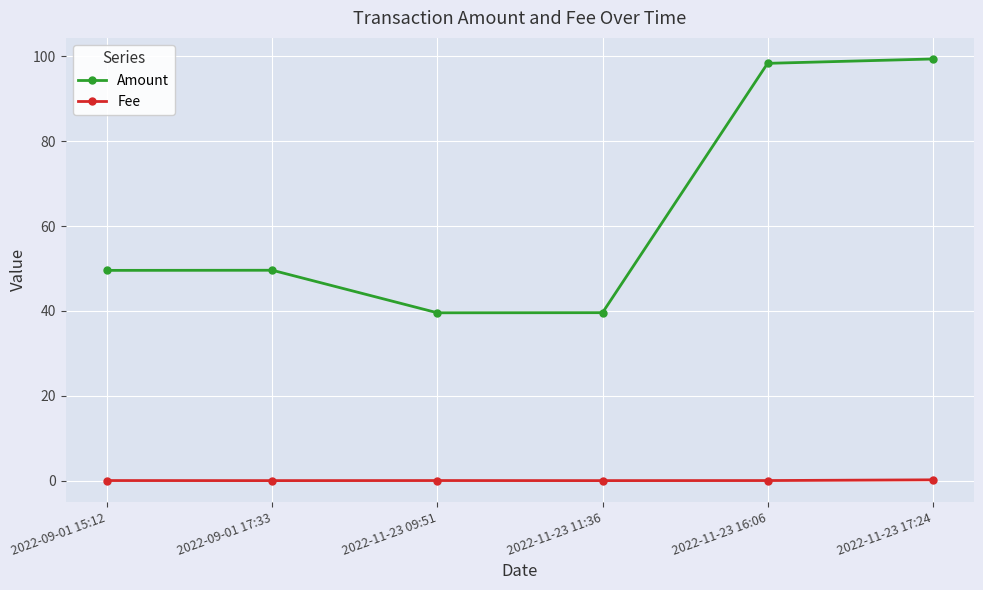

List the series in order of their peak value, lowest first.

Fee, Amount